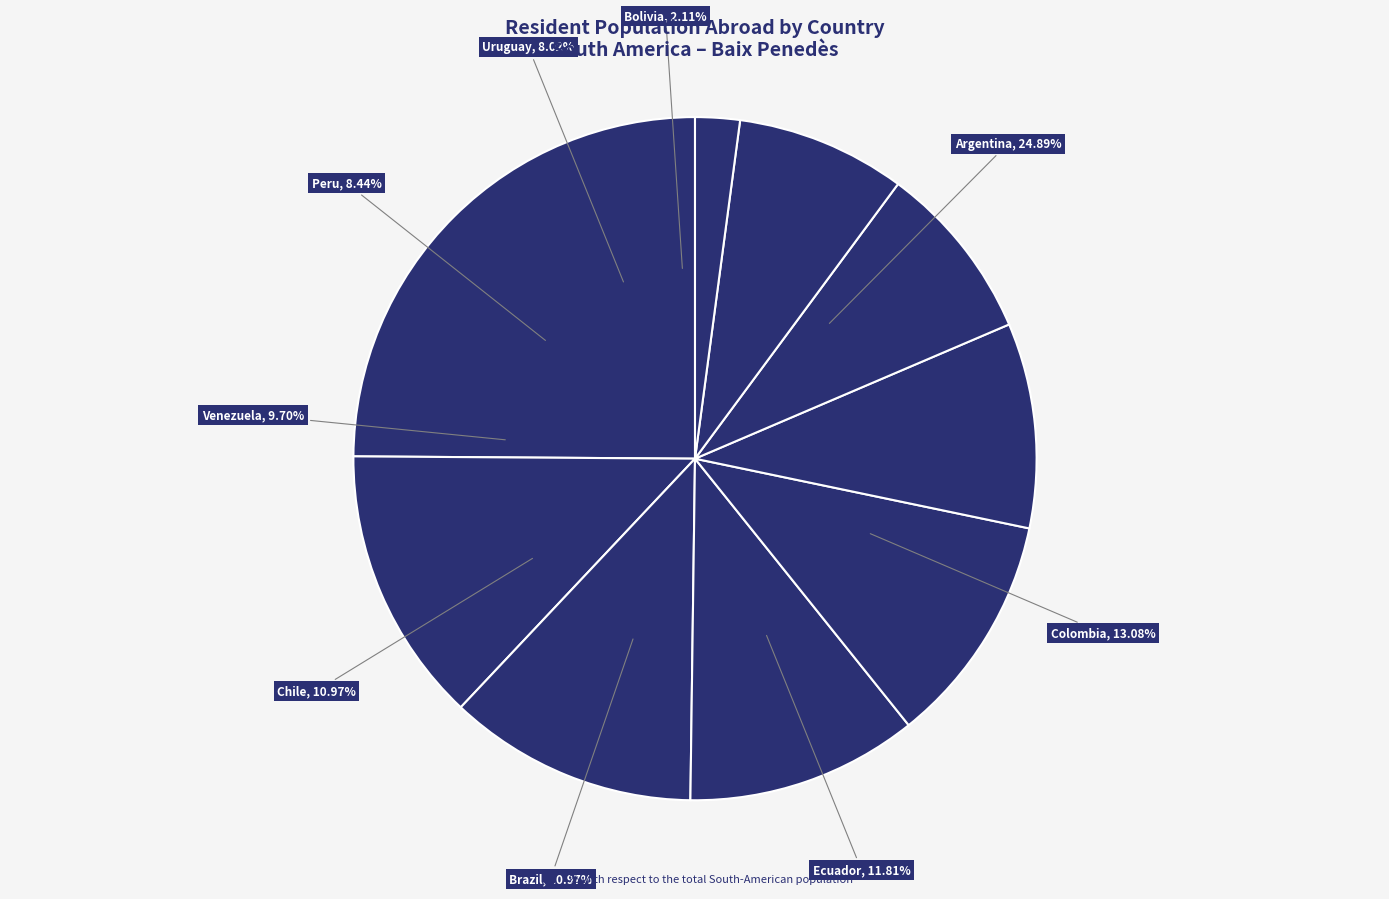

What percentage do Brazil and Ecuador together represent?

22.8%